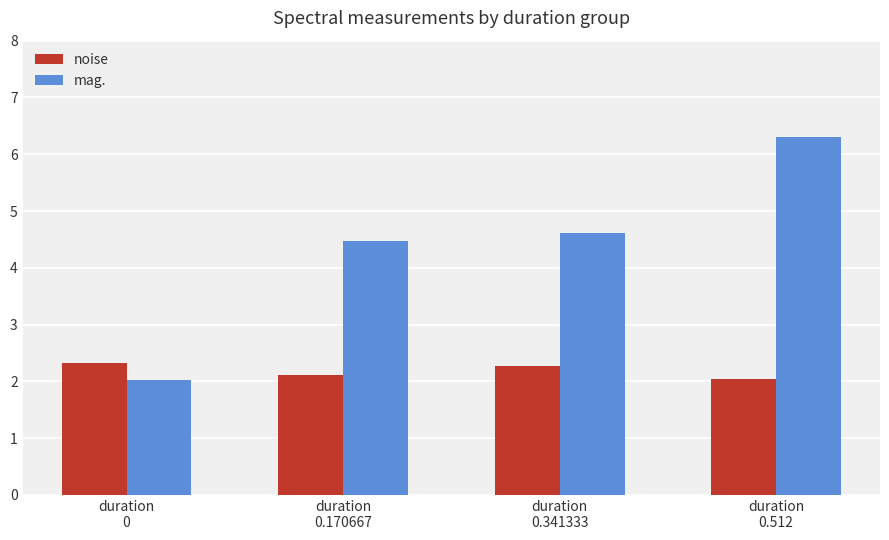

Where is noise nearest to the value 2?

duration
0.512